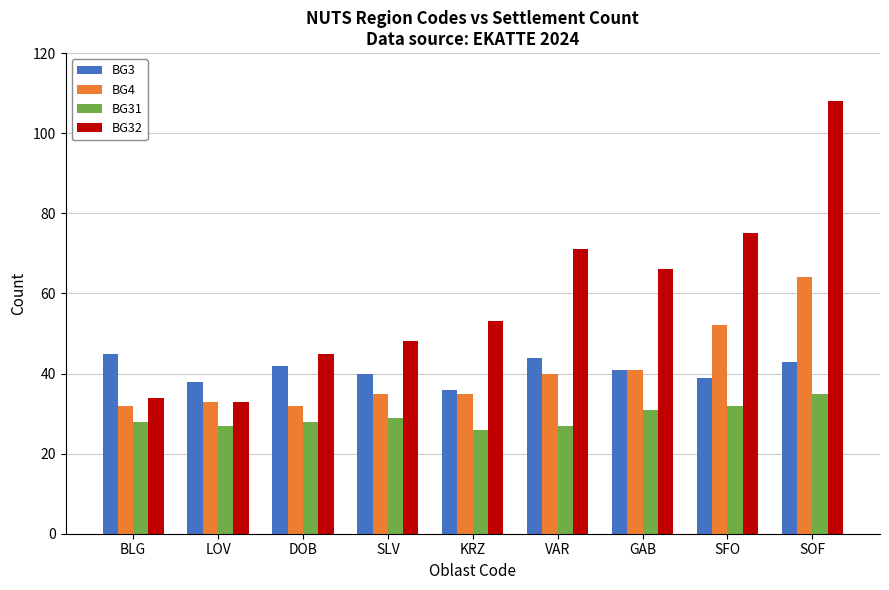

What is the label of the 3rd bar from the left?

DOB